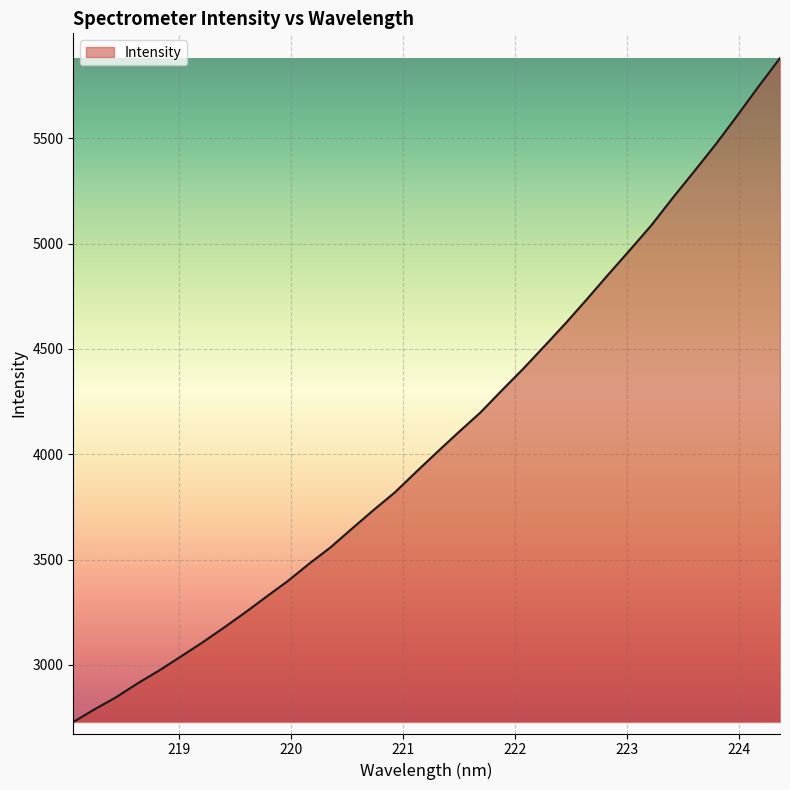

List the labels in order of value, largest first.

224.3616, 224.1709, 223.9802, 223.7895, 223.5987, 223.408, 223.2172, 223.0264, 222.8355, 222.6447, 222.4538, 222.263, 222.0721, 221.8812, 221.6902, 221.4993, 221.3083, 221.1174, 220.9264, 220.7354, 220.5444, 220.3533, 220.1623, 219.9712, 219.7801, 219.589, 219.3979, 219.2067, 219.0156, 218.8244, 218.6332, 218.442, 218.2508, 218.0596